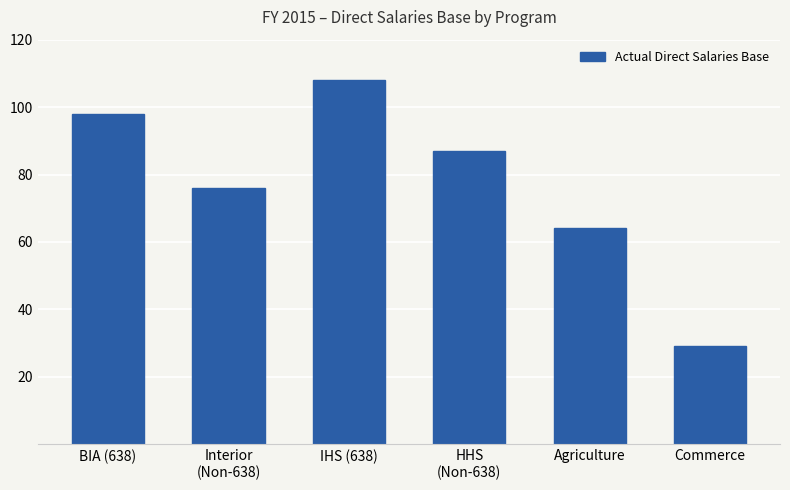

Reading right to left, extract all data points from this chart.

Commerce=29	Agriculture=64	HHS
(Non-638)=87	IHS (638)=108	Interior
(Non-638)=76	BIA (638)=98